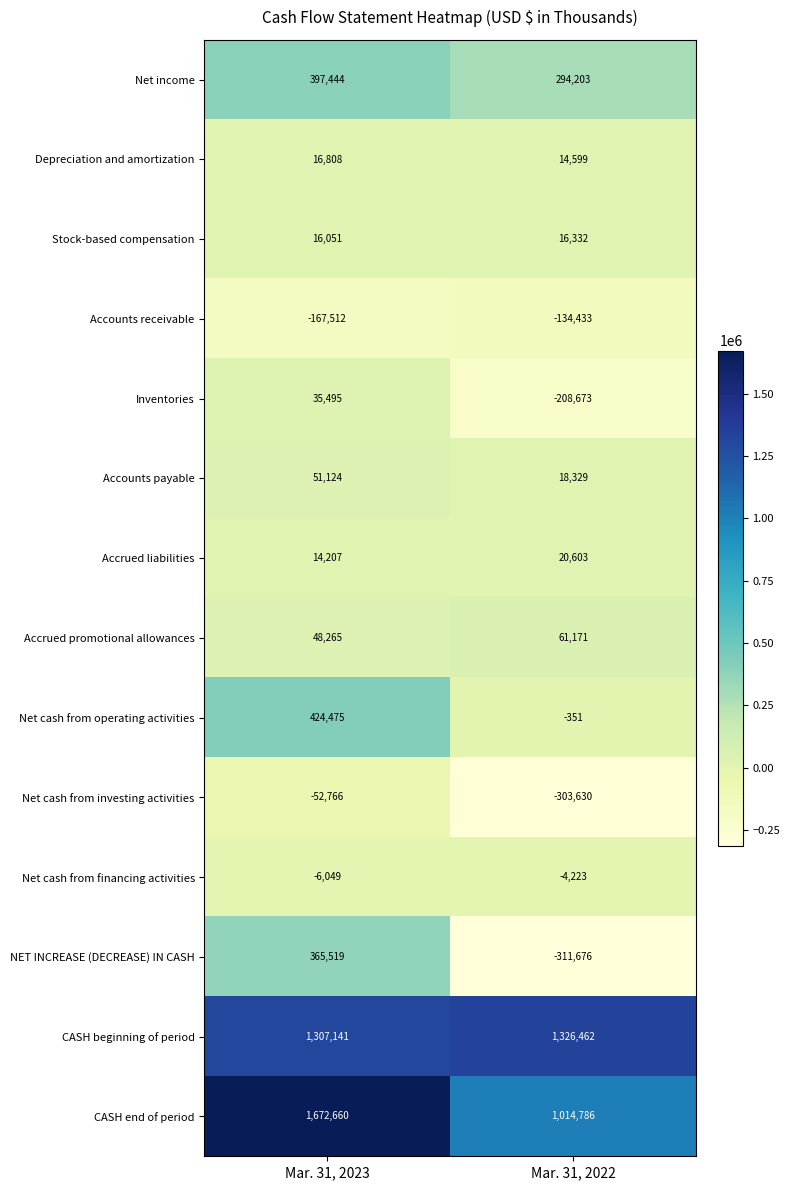

What is the spread (max minus min) of values at Mar. 31, 2022?

1638138